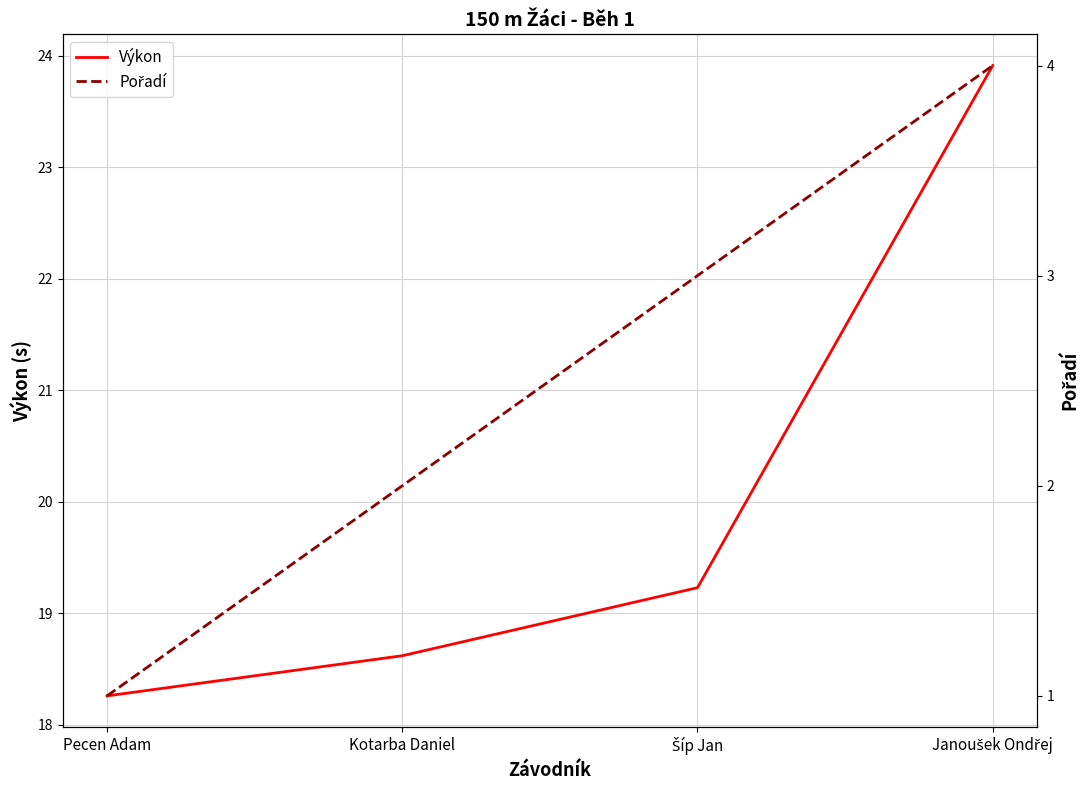

What is the sum of the Výkon values at Kotarba Daniel and Pecen Adam?

36.9